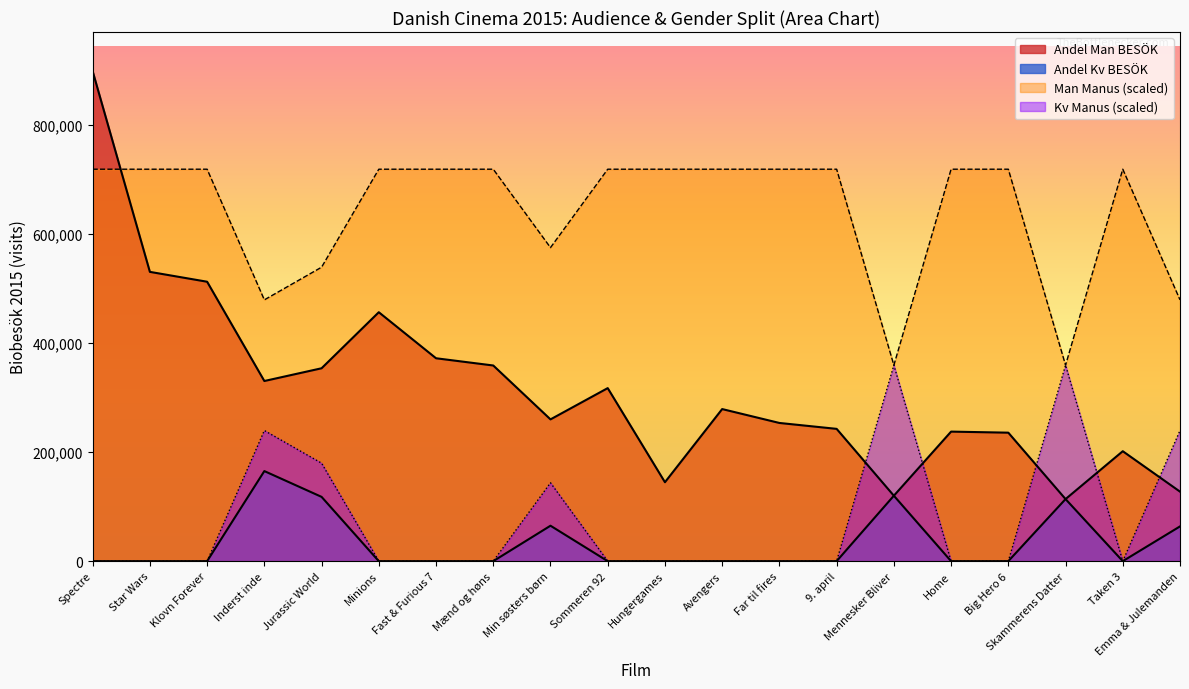

Read the Andel Man BESÖK value at Far til fires, to the nearest 100.

253300